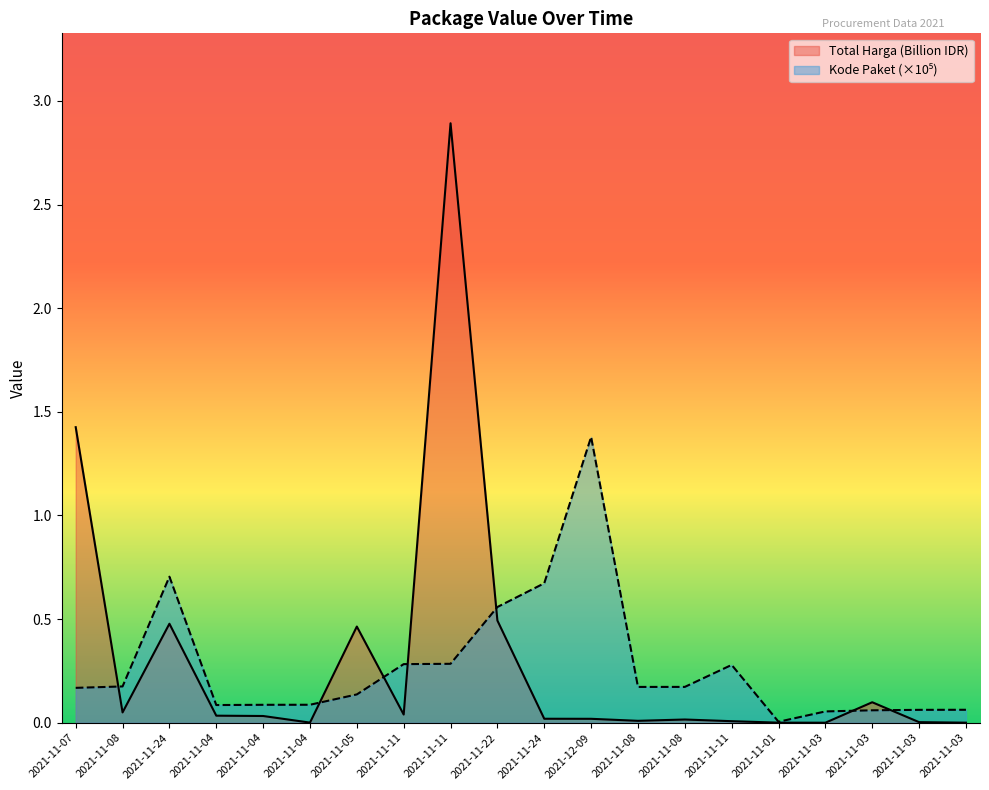

What is the total value across all series at 2021-11-11?

0.3